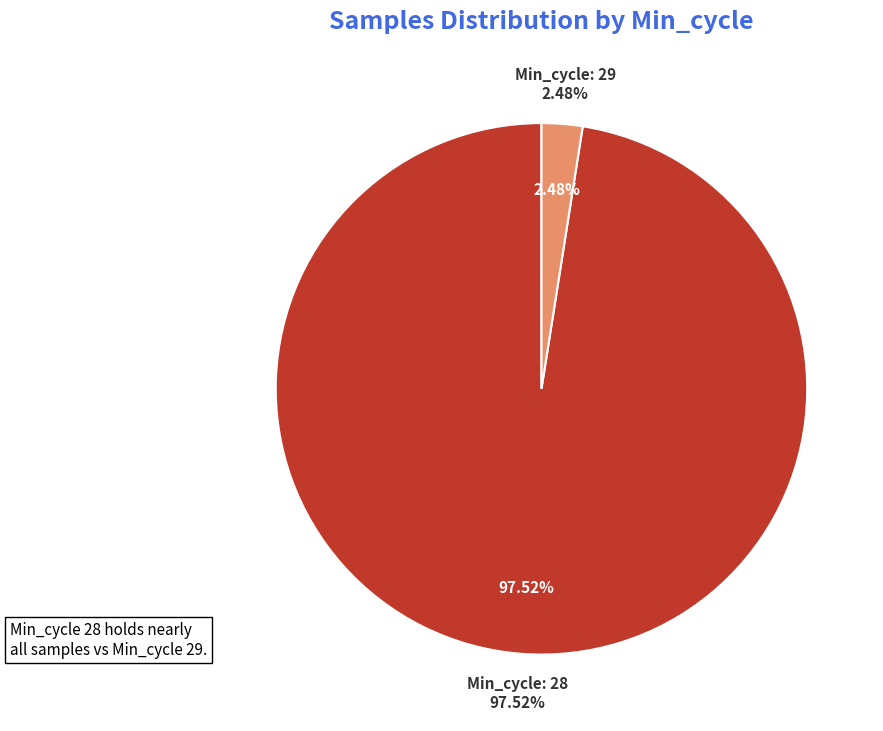

Is it true that 20 is 12% of the pie?

False